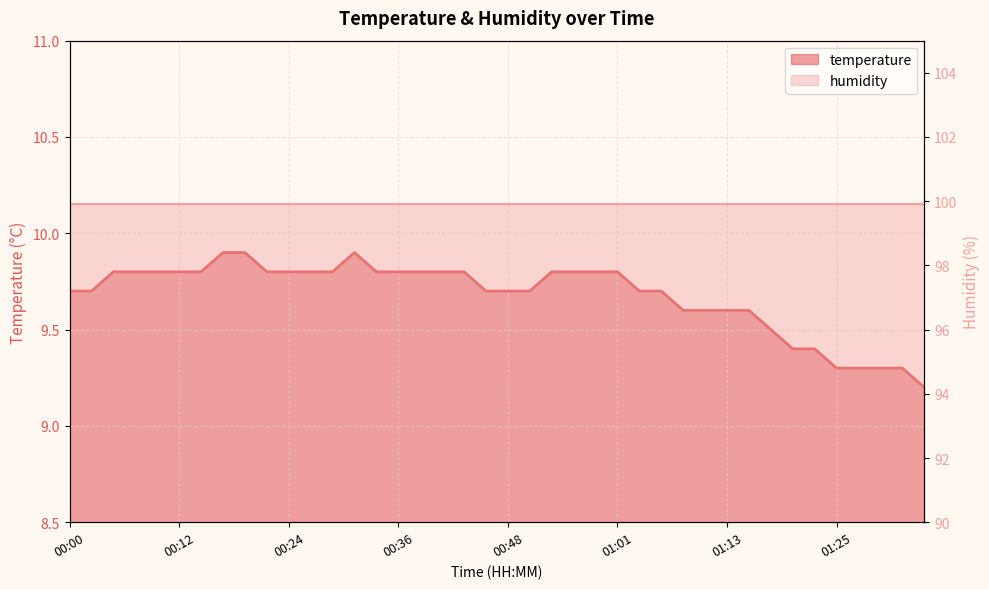

Reading left to right, what are all the values shown in this chart?

00:00=9.7	00:02=9.7	00:05=9.8	00:07=9.8	00:10=9.8	00:12=9.8	00:14=9.8	00:17=9.9	00:19=9.9	00:22=9.8	00:24=9.8	00:27=9.8	00:29=9.8	00:31=9.9	00:34=9.8	00:36=9.8	00:39=9.8	00:41=9.8	00:44=9.8	00:46=9.7	00:48=9.7	00:51=9.7	00:53=9.8	00:56=9.8	00:58=9.8	01:01=9.8	01:03=9.7	01:05=9.7	01:08=9.6	01:10=9.6	01:13=9.6	01:15=9.6	01:18=9.5	01:20=9.4	01:22=9.4	01:25=9.3	01:27=9.3	01:30=9.3	01:32=9.3	01:35=9.2